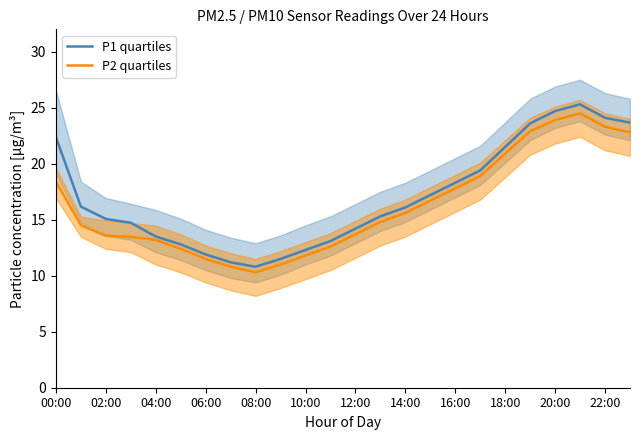

What is the difference between the maximum and second lowest values in the P2 quartiles series?

13.7